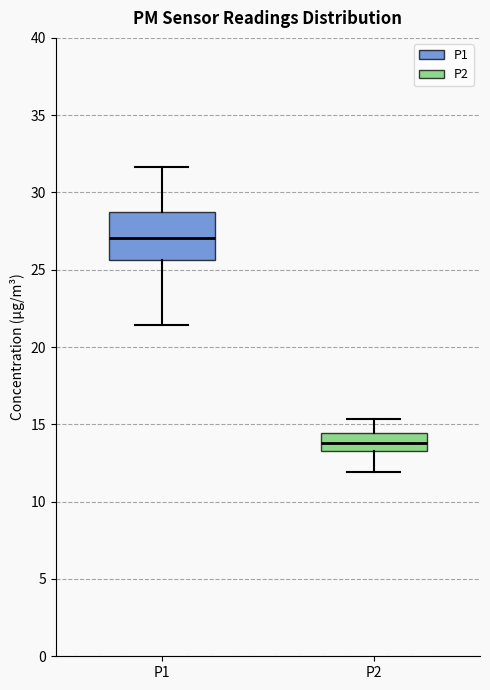

Which box is the tallest, from its lower edge to its upper edge?

P1